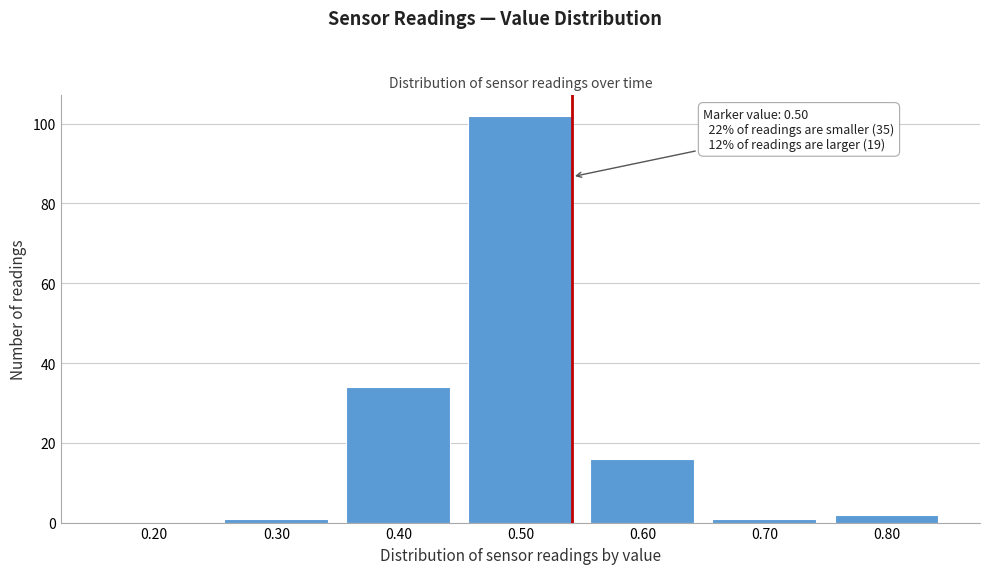

Reading left to right, list all the values displayed in this chart.

0.20=0	0.30=1	0.40=34	0.50=102	0.60=16	0.70=1	0.80=2